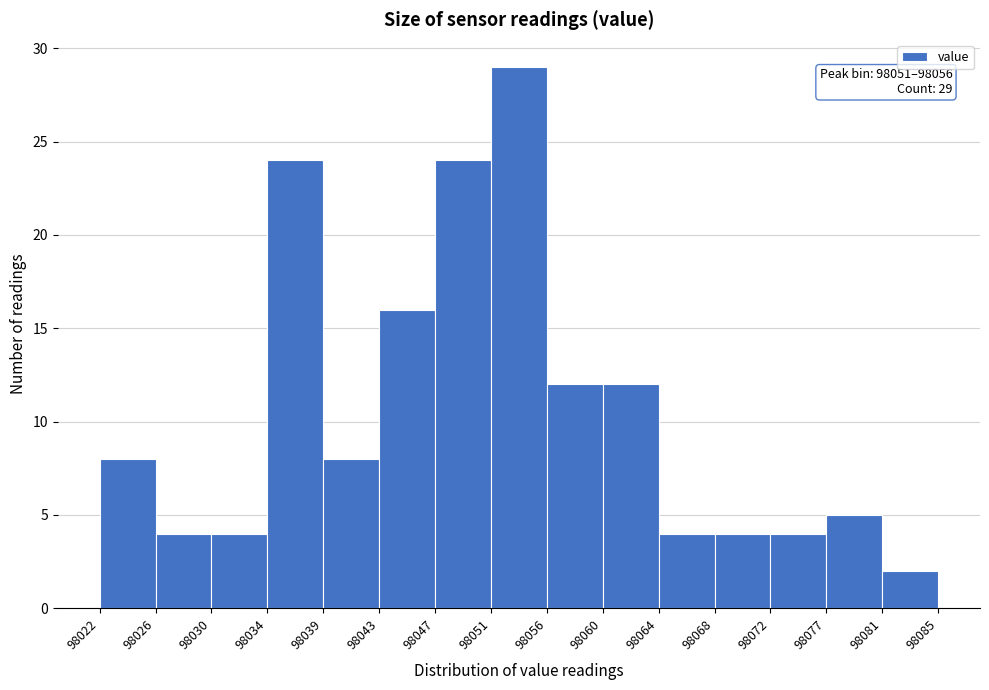

Over which range of the x-axis is the bar tallest?

98051 to 98056